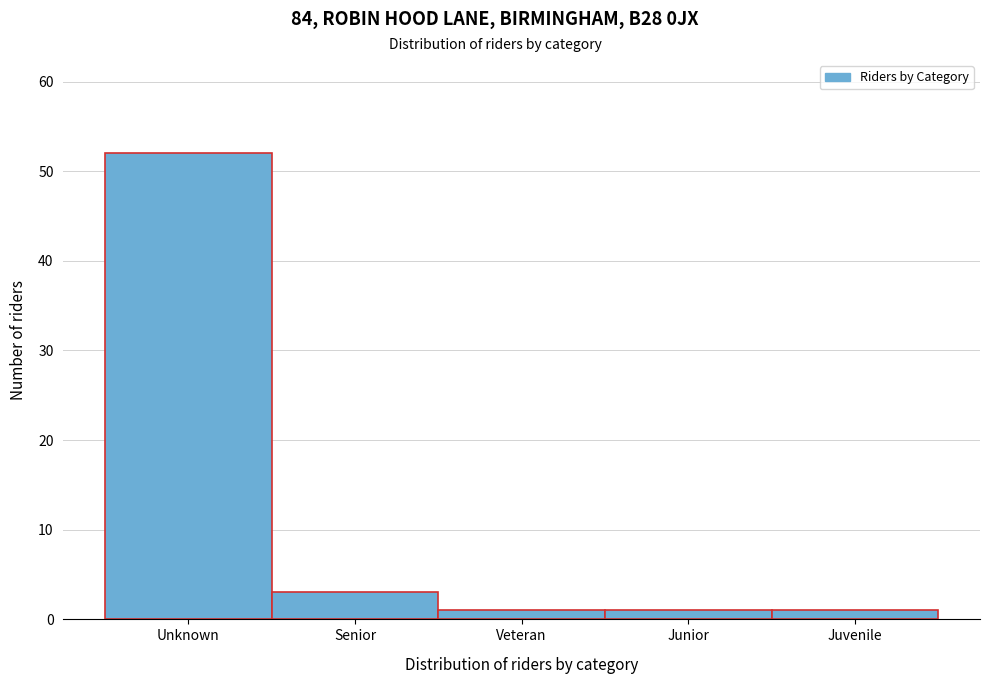

Reading left to right, what are all the values shown in this chart?

52	3	1	1	1